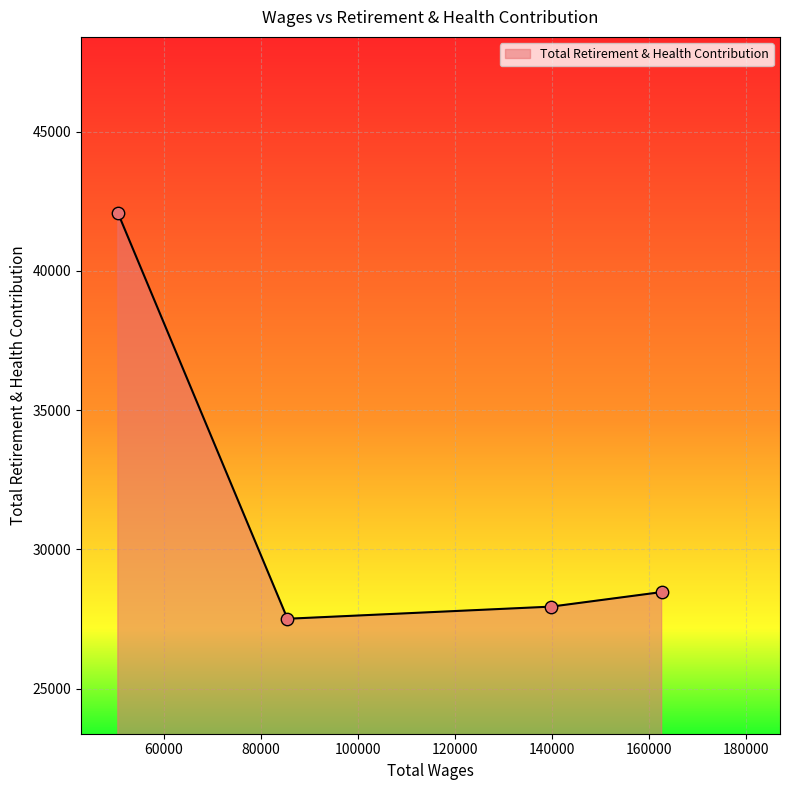

How many interior local valleys (lower than both neighbors) does the data have?

1